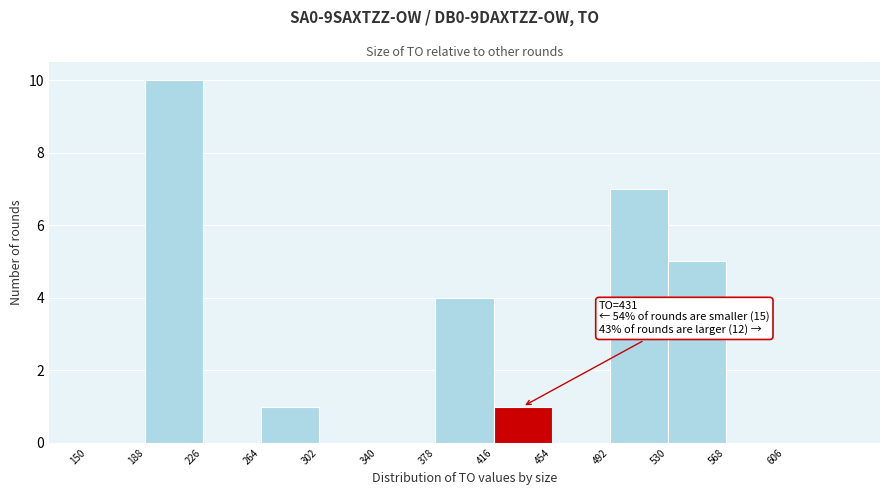

Over which range of the x-axis is the bar tallest?

188 to 226